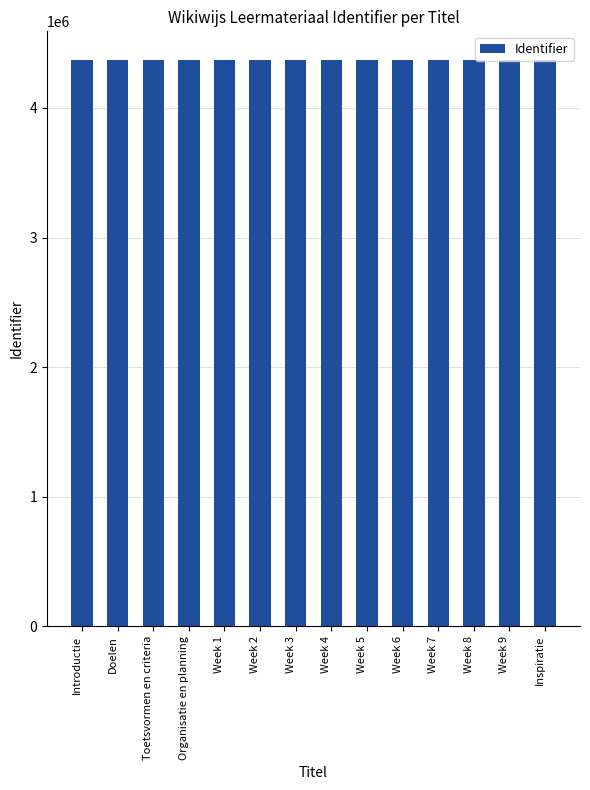

True or false: the data shows 4372351 at Week 7.

True